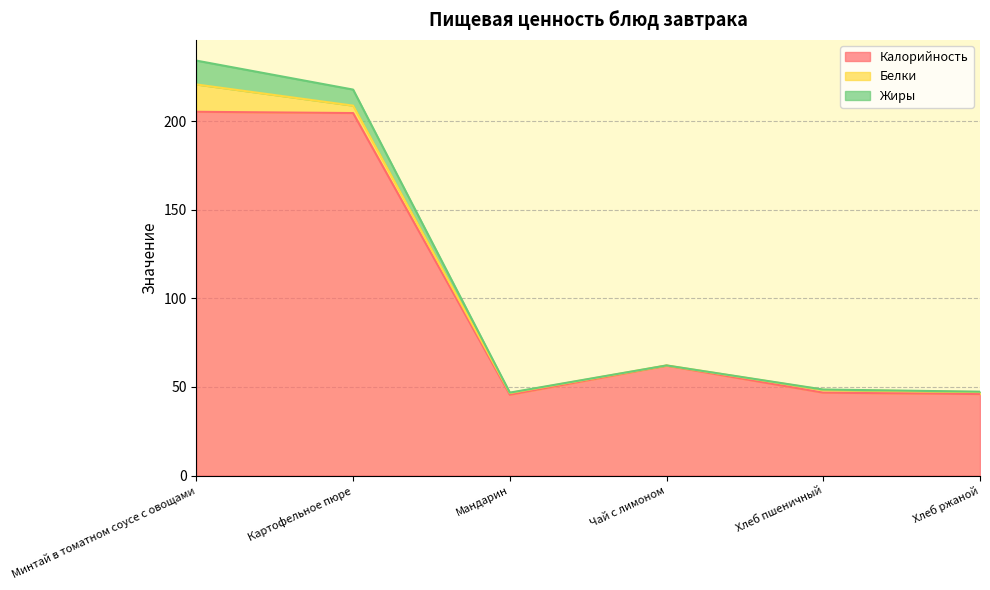

Is it true that Калорийность equals 279.6 at Картофельное пюре?

False